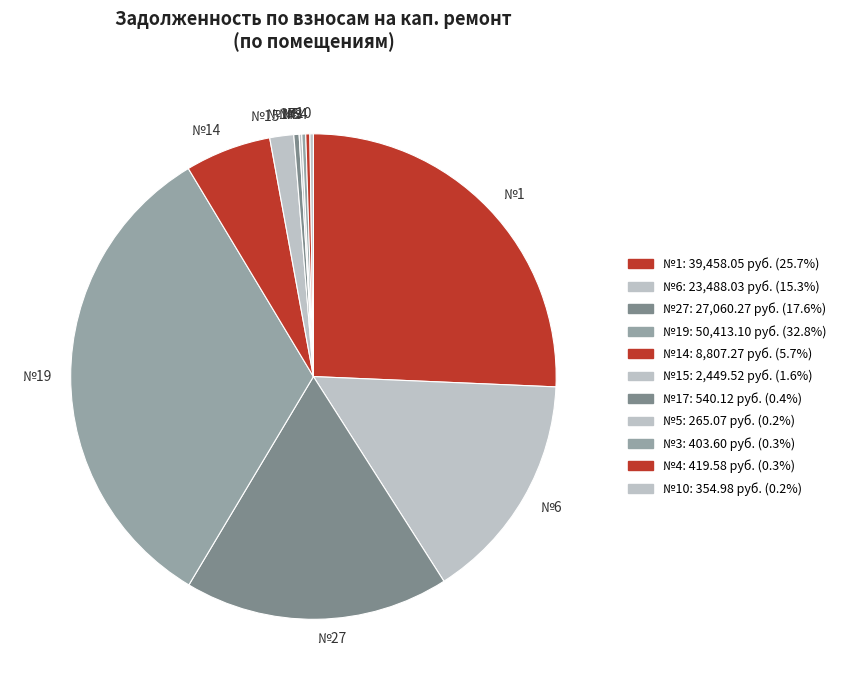

Is the sum of №6 and №27 greater than half?

No